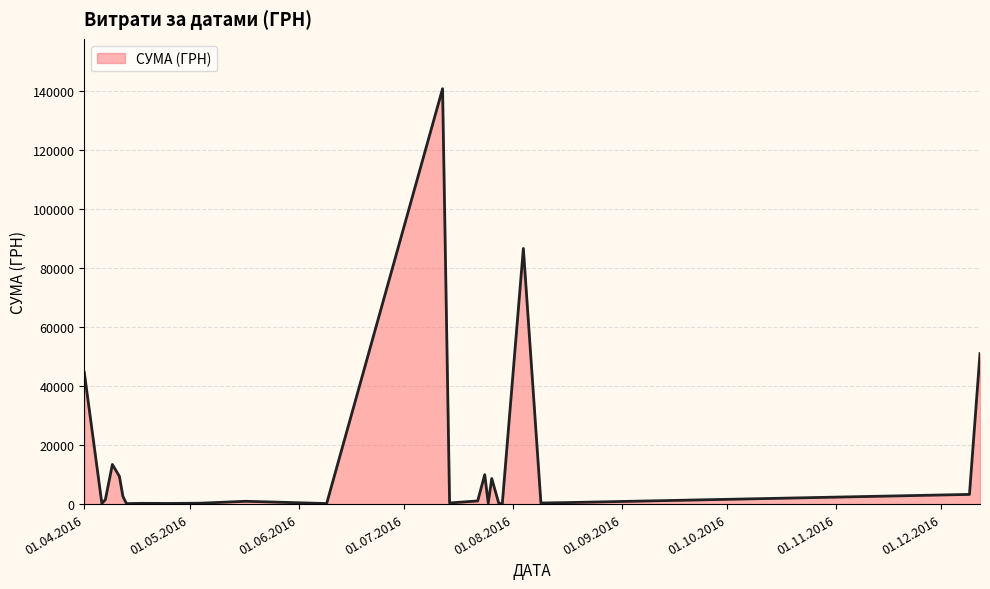

What is the greatest value displayed?

140706.2